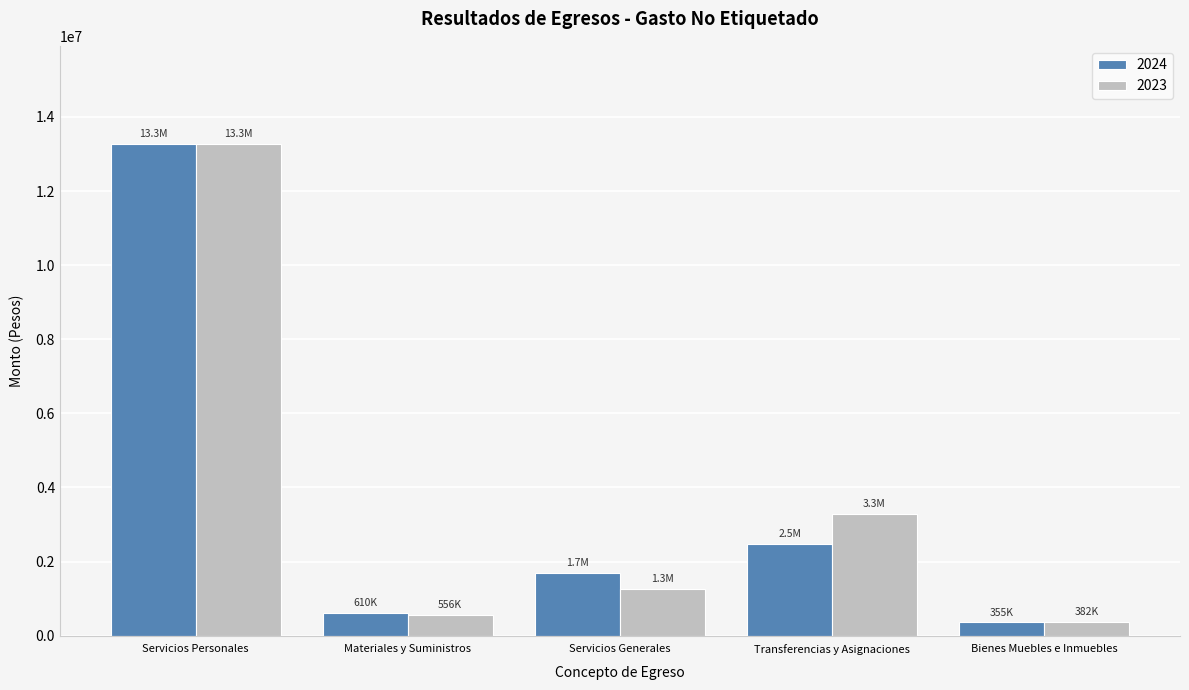

What is the total value across all series at Servicios Generales?

2947223.4